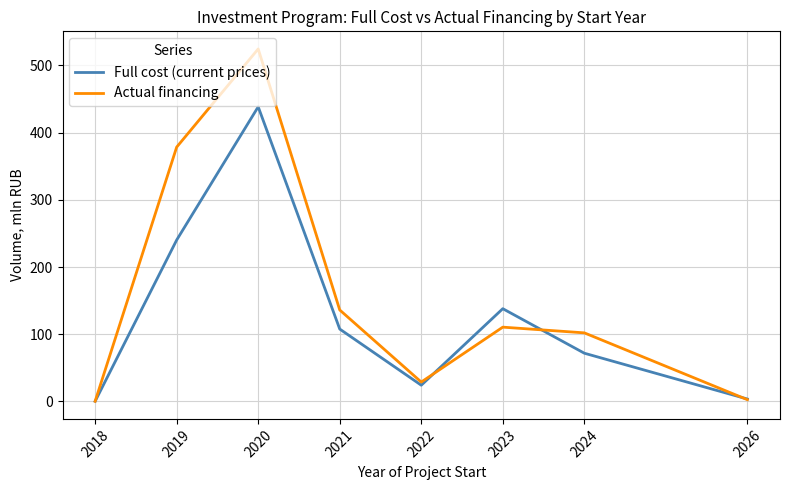

What is the difference between the Actual financing values at 2020 and 2021?

388.4